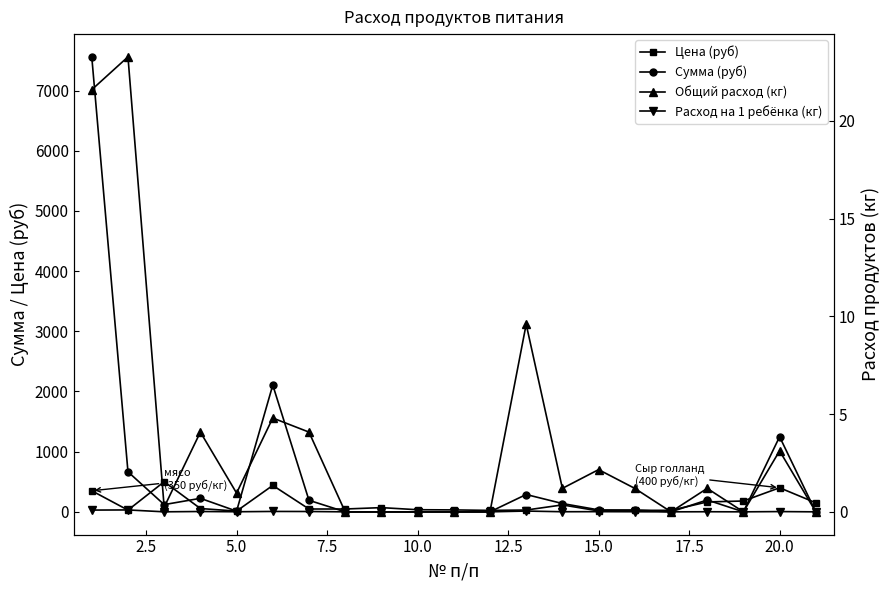

What is the difference between the Сумма (руб) values at 13 and 15?

108.0